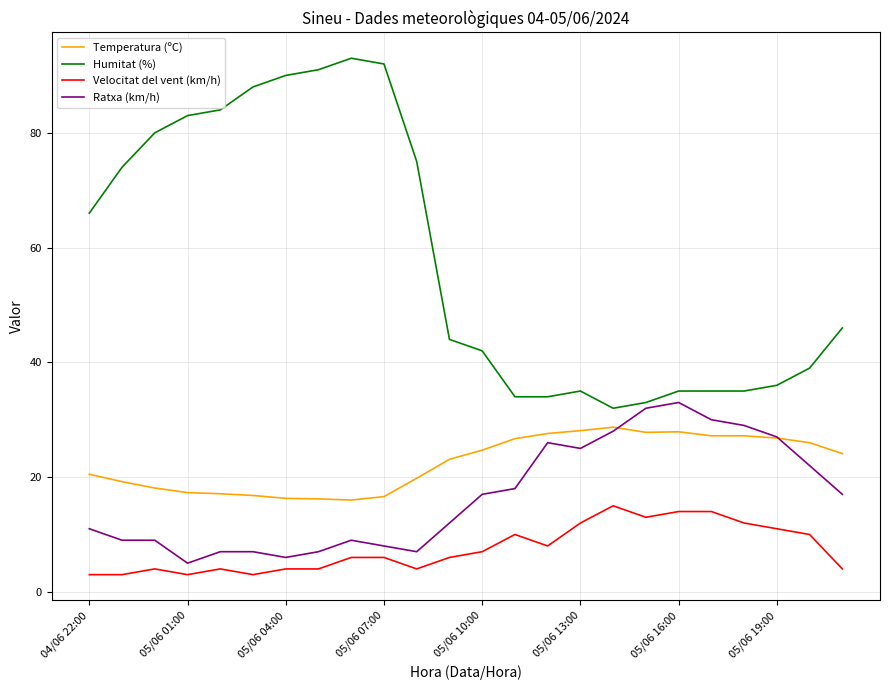

What is the greatest value displayed?

93.0